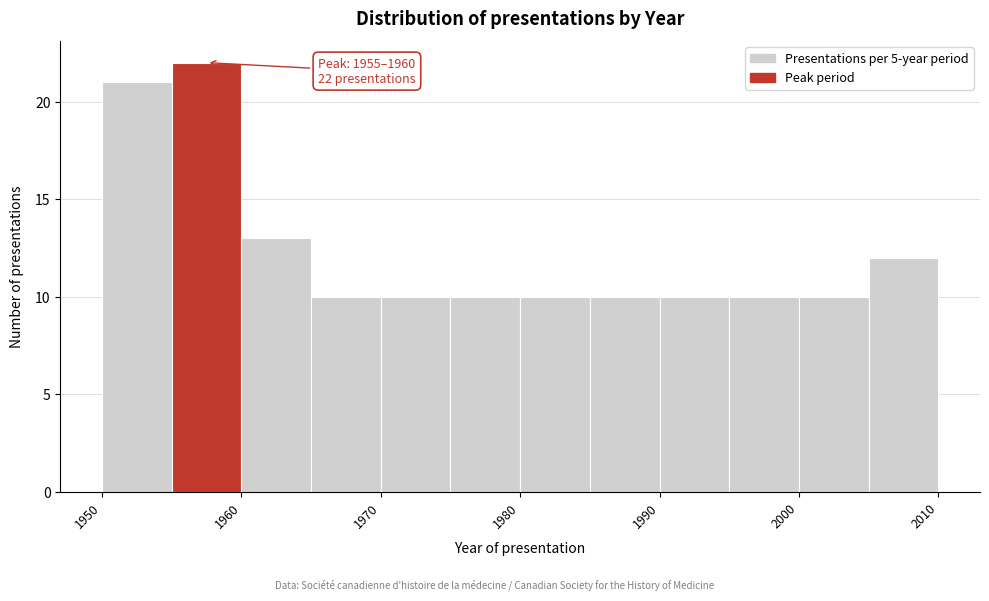

Which range on the x-axis has the tallest bar?

1955 to 1960